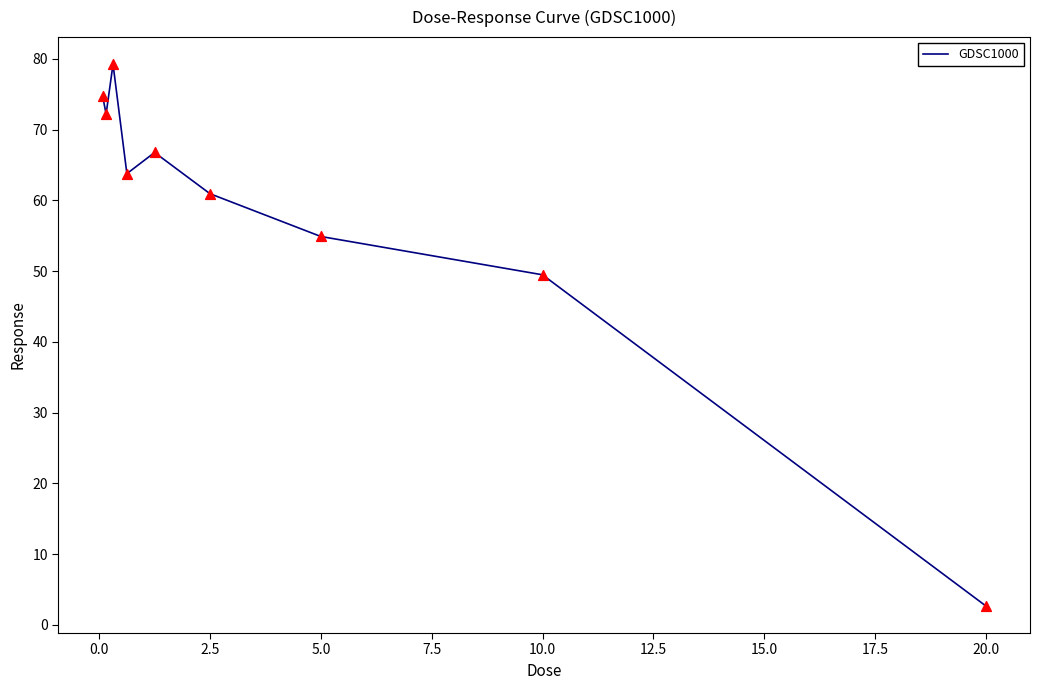

What is the minimum value shown in the chart?

2.7